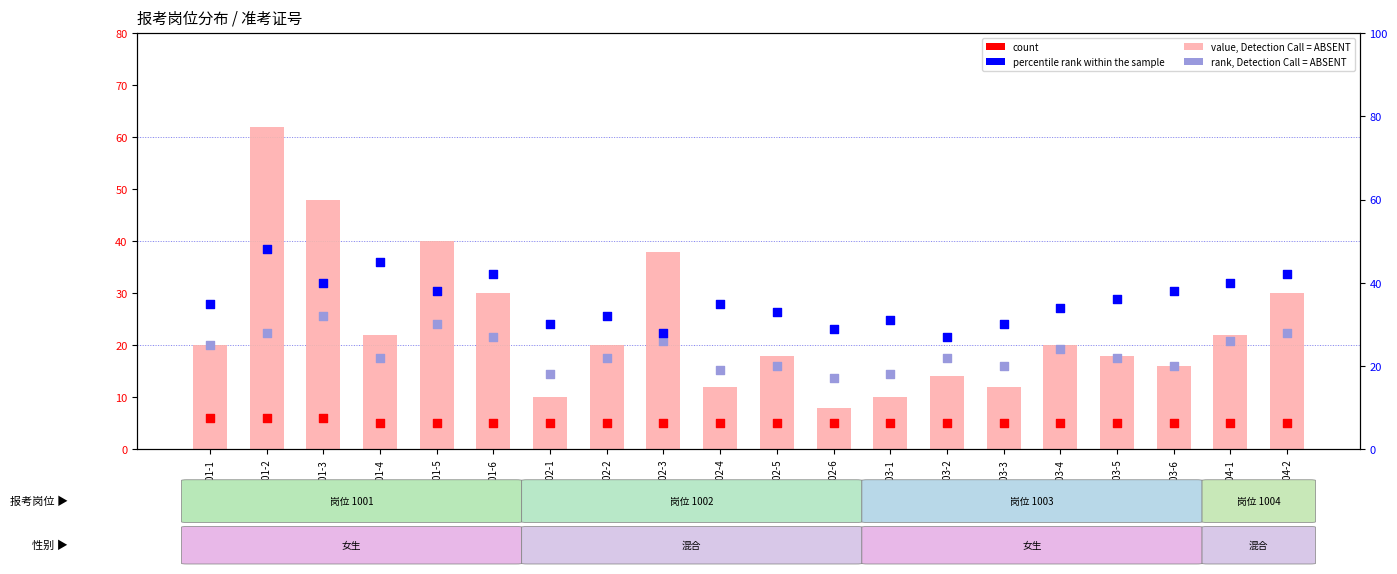

What is the total value across all series at 1001-3?

126